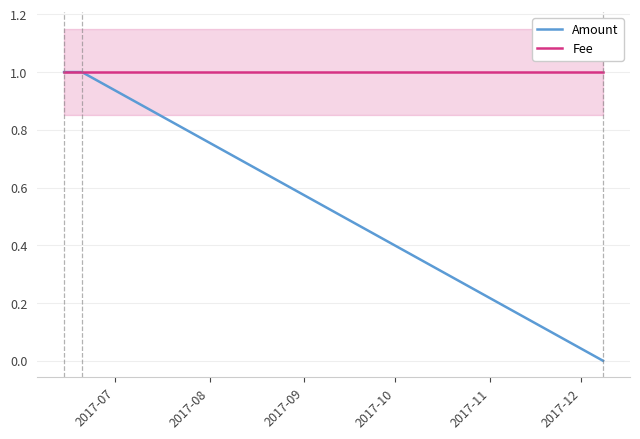

What is the sum of all Amount values?

2